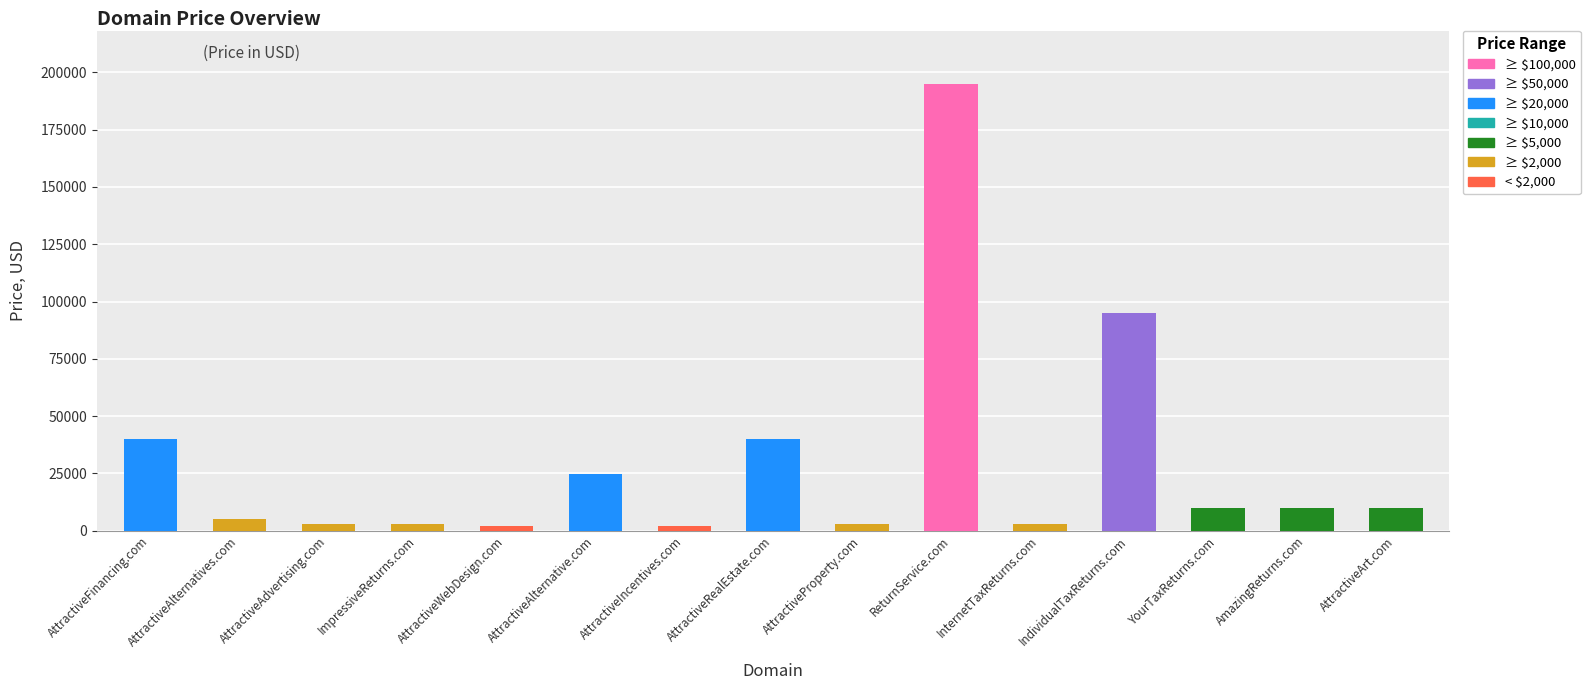

Is it true that the value at AttractiveWebDesign.com is 914?

False